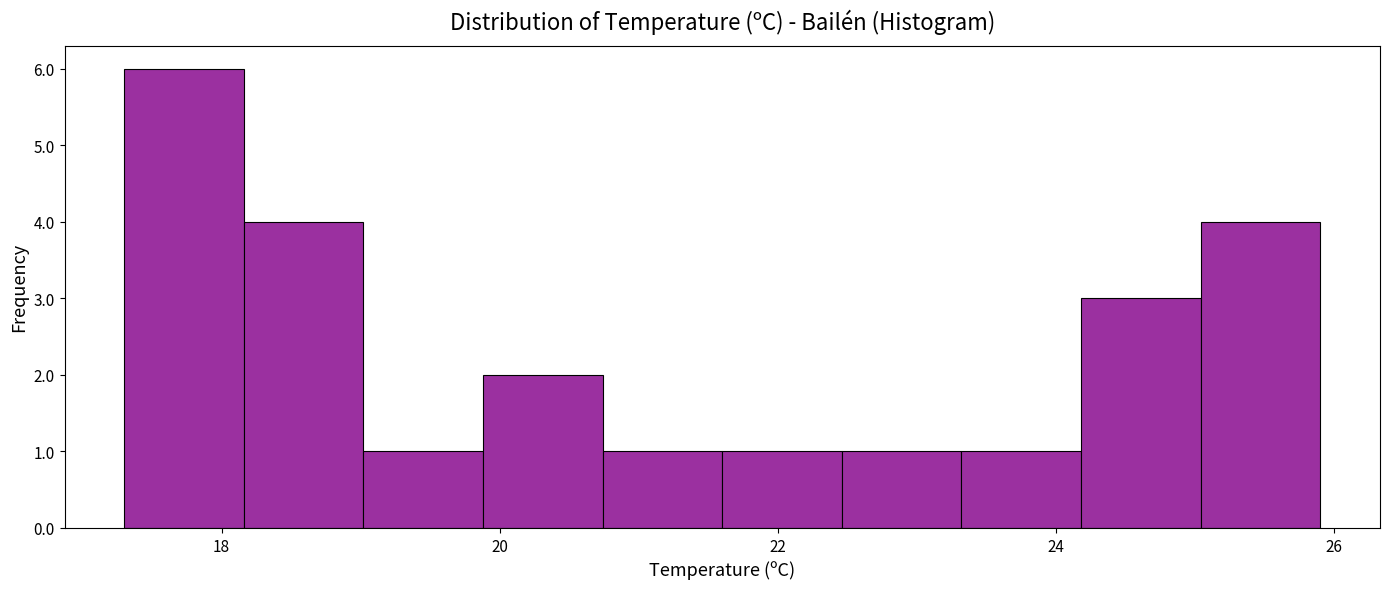

Reading left to right, transcribe this chart: for each bar, give the range it covers on the x-axis and its height. Neither the bar edges nor the heights are printed on the chart, so give them approximately, as read against the axes.

17.30 to 18.16: 6
18.16 to 19.02: 4
19.02 to 19.88: 1
19.88 to 20.74: 2
20.74 to 21.60: 1
21.60 to 22.46: 1
22.46 to 23.32: 1
23.32 to 24.18: 1
24.18 to 25.04: 3
25.04 to 25.90: 4